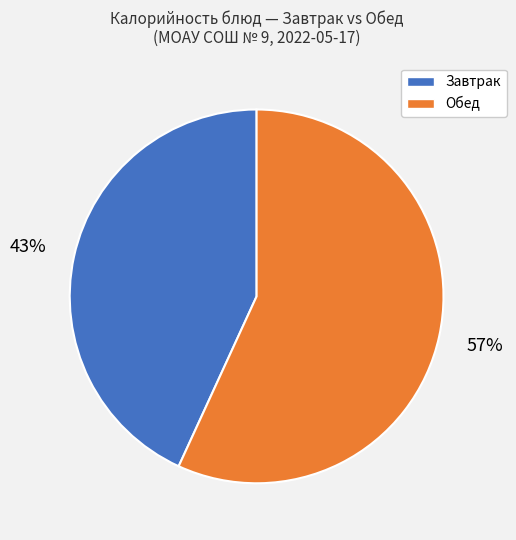

Does any single category account for the majority?

Yes